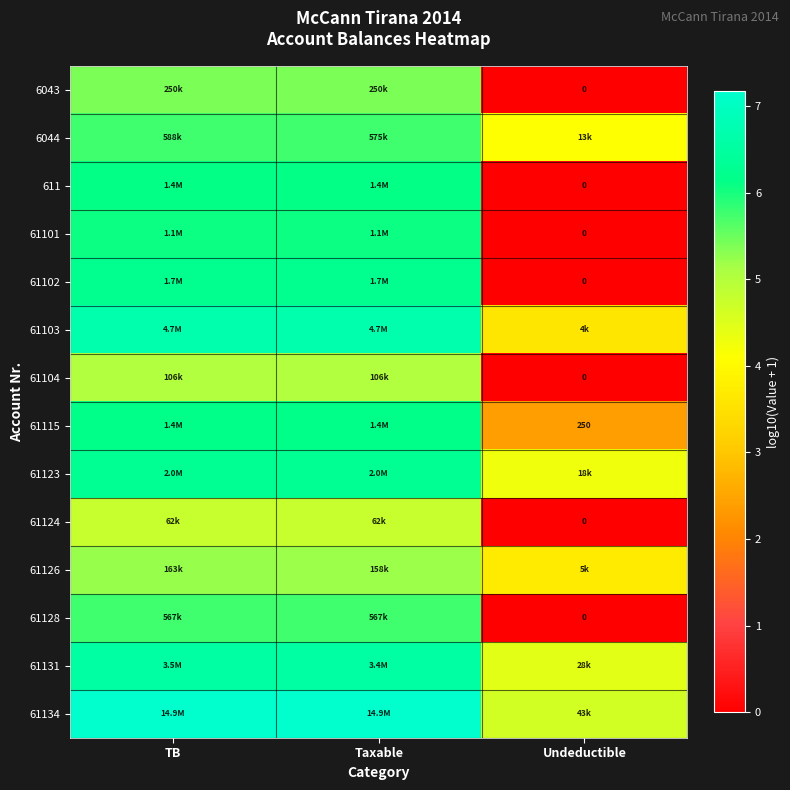

How many data points in 61134 are above 7?

2